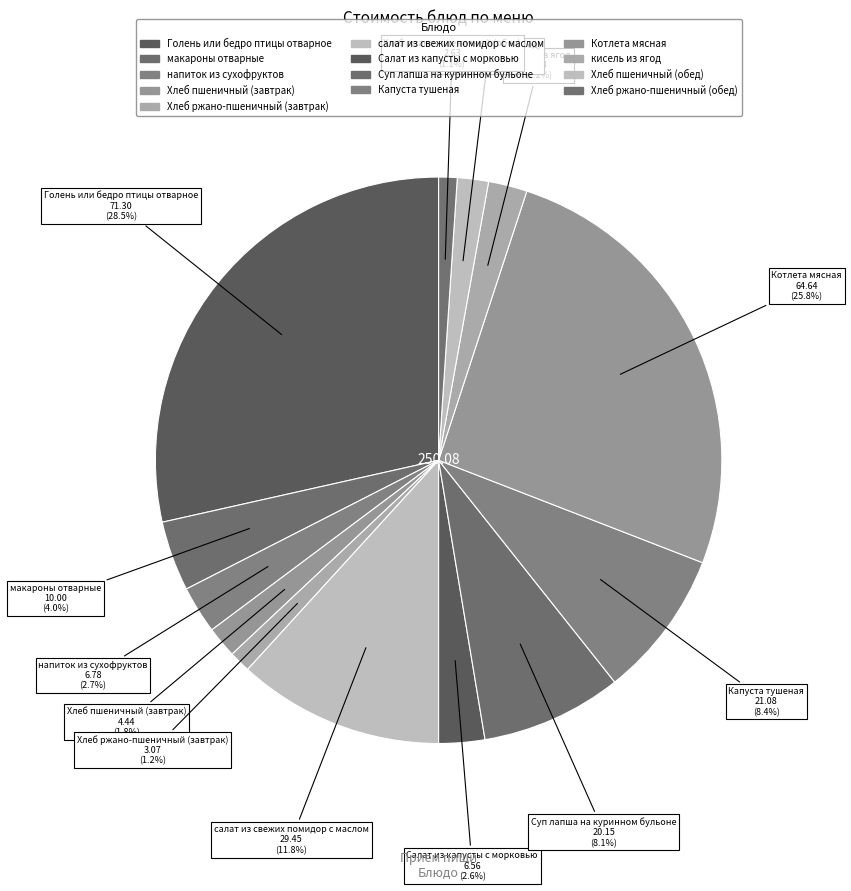

Which has a higher value, Суп лапша на куринном бульоне or макароны отварные?

Суп лапша на куринном бульоне